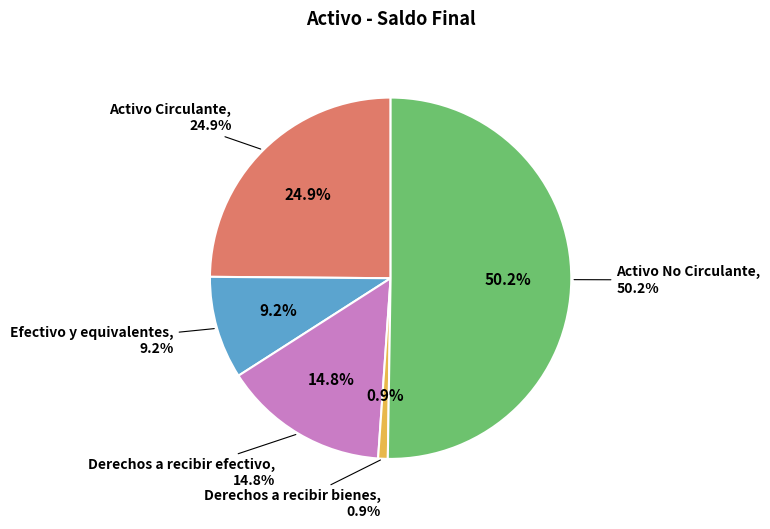

To the nearest percent, what is the combined percentage of Activo No Circulante and Derechos a recibir efectivo?

65%